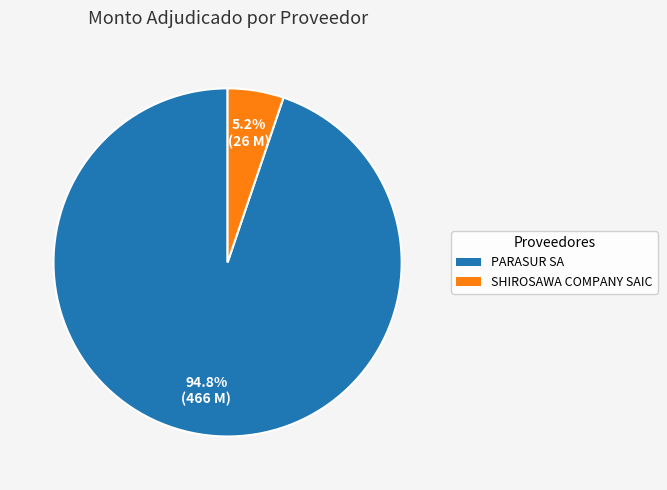

The SHIROSAWA COMPANY SAIC slice represents 1% of the pie. True or false?

False